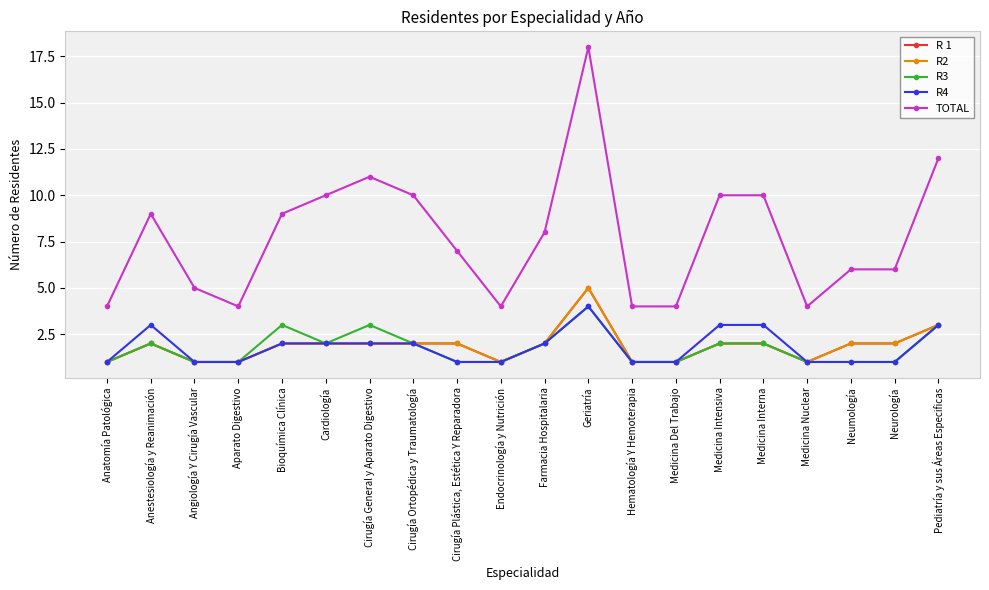

Reading left to right, transcribe all the data shown in this chart.

R 1: Anatomía Patológica=1	Anestesiología y Reanimación=2	Angiología Y Cirugía Vascular=1	Aparato Digestivo=1	Bioquímica Clínica=2	Cardiología=2	Cirugía General y Aparato Digestivo=2	Cirugía Ortopédica y Traumatología=2	Cirugía Plástica, Estética Y Reparadora=2	Endocrinología y Nutrición=1	Farmacia Hospitalaria=2	Geriatría=5	Hematología Y Hemoterapia=1	Medicina Del Trabajo=1	Medicina Intensiva=2	Medicina Interna=2	Medicina Nuclear=1	Neumología=2	Neurología=2	Pediatría y sus Áreas Especificas=3
R2: Anatomía Patológica=1	Anestesiología y Reanimación=2	Angiología Y Cirugía Vascular=1	Aparato Digestivo=1	Bioquímica Clínica=2	Cardiología=2	Cirugía General y Aparato Digestivo=2	Cirugía Ortopédica y Traumatología=2	Cirugía Plástica, Estética Y Reparadora=2	Endocrinología y Nutrición=1	Farmacia Hospitalaria=2	Geriatría=5	Hematología Y Hemoterapia=1	Medicina Del Trabajo=1	Medicina Intensiva=2	Medicina Interna=2	Medicina Nuclear=1	Neumología=2	Neurología=2	Pediatría y sus Áreas Especificas=3
R3: Anatomía Patológica=1	Anestesiología y Reanimación=2	Angiología Y Cirugía Vascular=1	Aparato Digestivo=1	Bioquímica Clínica=3	Cardiología=2	Cirugía General y Aparato Digestivo=3	Cirugía Ortopédica y Traumatología=2	Cirugía Plástica, Estética Y Reparadora=1	Endocrinología y Nutrición=1	Farmacia Hospitalaria=2	Geriatría=4	Hematología Y Hemoterapia=1	Medicina Del Trabajo=1	Medicina Intensiva=2	Medicina Interna=2	Medicina Nuclear=1	Neumología=1	Neurología=1	Pediatría y sus Áreas Especificas=3
R4: Anatomía Patológica=1	Anestesiología y Reanimación=3	Angiología Y Cirugía Vascular=1	Aparato Digestivo=1	Bioquímica Clínica=2	Cardiología=2	Cirugía General y Aparato Digestivo=2	Cirugía Ortopédica y Traumatología=2	Cirugía Plástica, Estética Y Reparadora=1	Endocrinología y Nutrición=1	Farmacia Hospitalaria=2	Geriatría=4	Hematología Y Hemoterapia=1	Medicina Del Trabajo=1	Medicina Intensiva=3	Medicina Interna=3	Medicina Nuclear=1	Neumología=1	Neurología=1	Pediatría y sus Áreas Especificas=3
TOTAL: Anatomía Patológica=4	Anestesiología y Reanimación=9	Angiología Y Cirugía Vascular=5	Aparato Digestivo=4	Bioquímica Clínica=9	Cardiología=10	Cirugía General y Aparato Digestivo=11	Cirugía Ortopédica y Traumatología=10	Cirugía Plástica, Estética Y Reparadora=7	Endocrinología y Nutrición=4	Farmacia Hospitalaria=8	Geriatría=18	Hematología Y Hemoterapia=4	Medicina Del Trabajo=4	Medicina Intensiva=10	Medicina Interna=10	Medicina Nuclear=4	Neumología=6	Neurología=6	Pediatría y sus Áreas Especificas=12